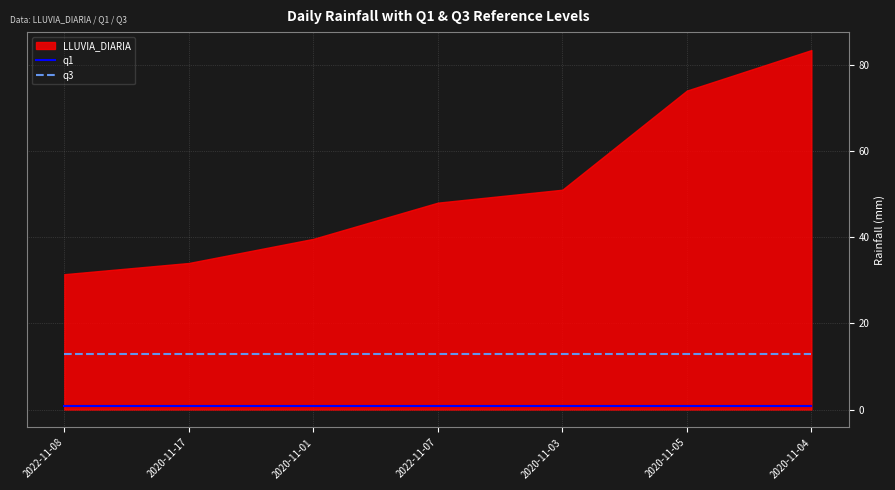

True or false: q1 and q3 cross at least once.

False